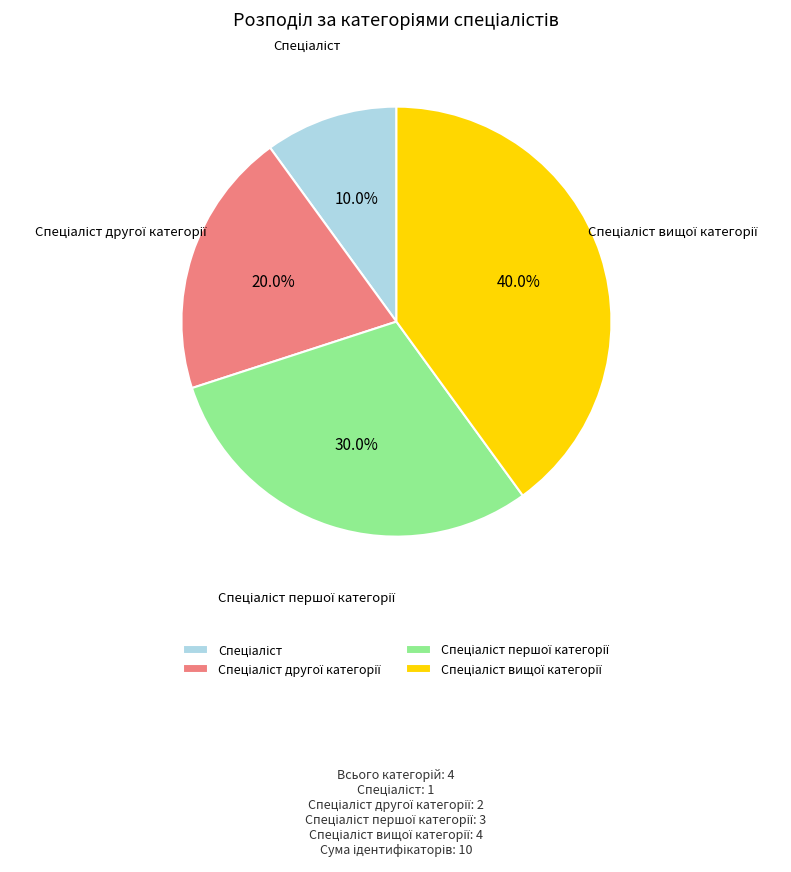

Does any single category account for the majority?

No